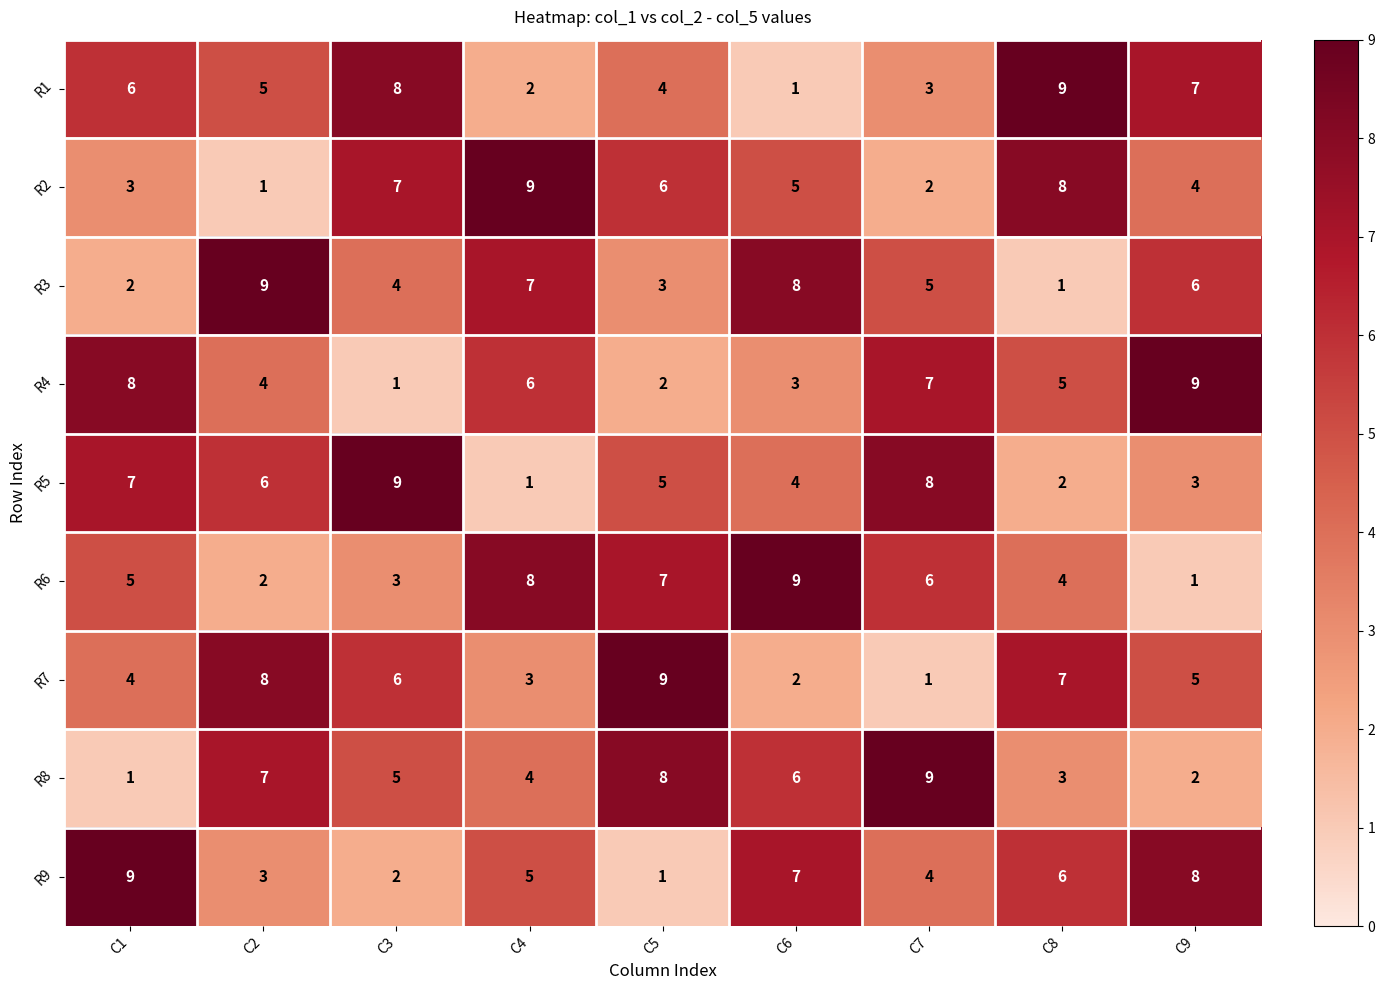

How many categories are shown in the chart?

9